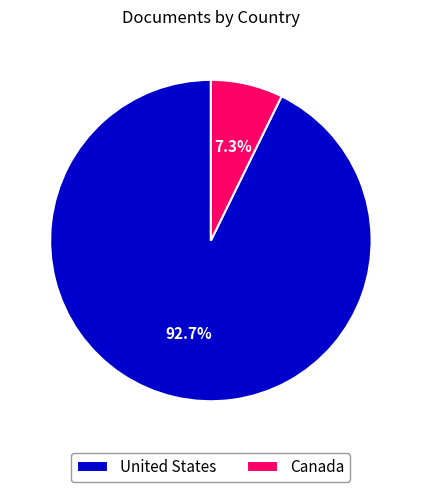

To the nearest percent, what is the average slice percentage?

50%